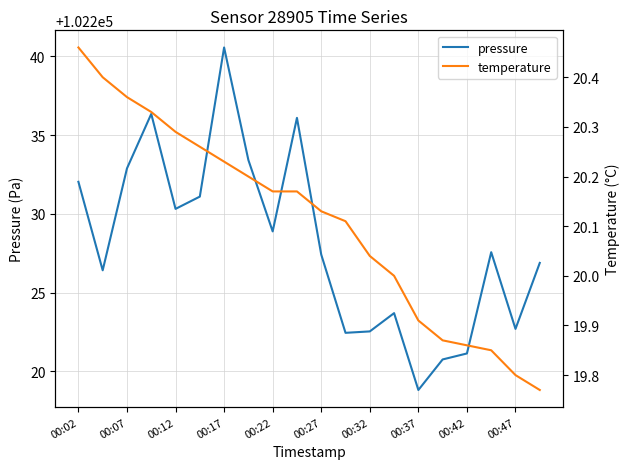

Is it true that pressure equals 63295.0 at 00:12?

False